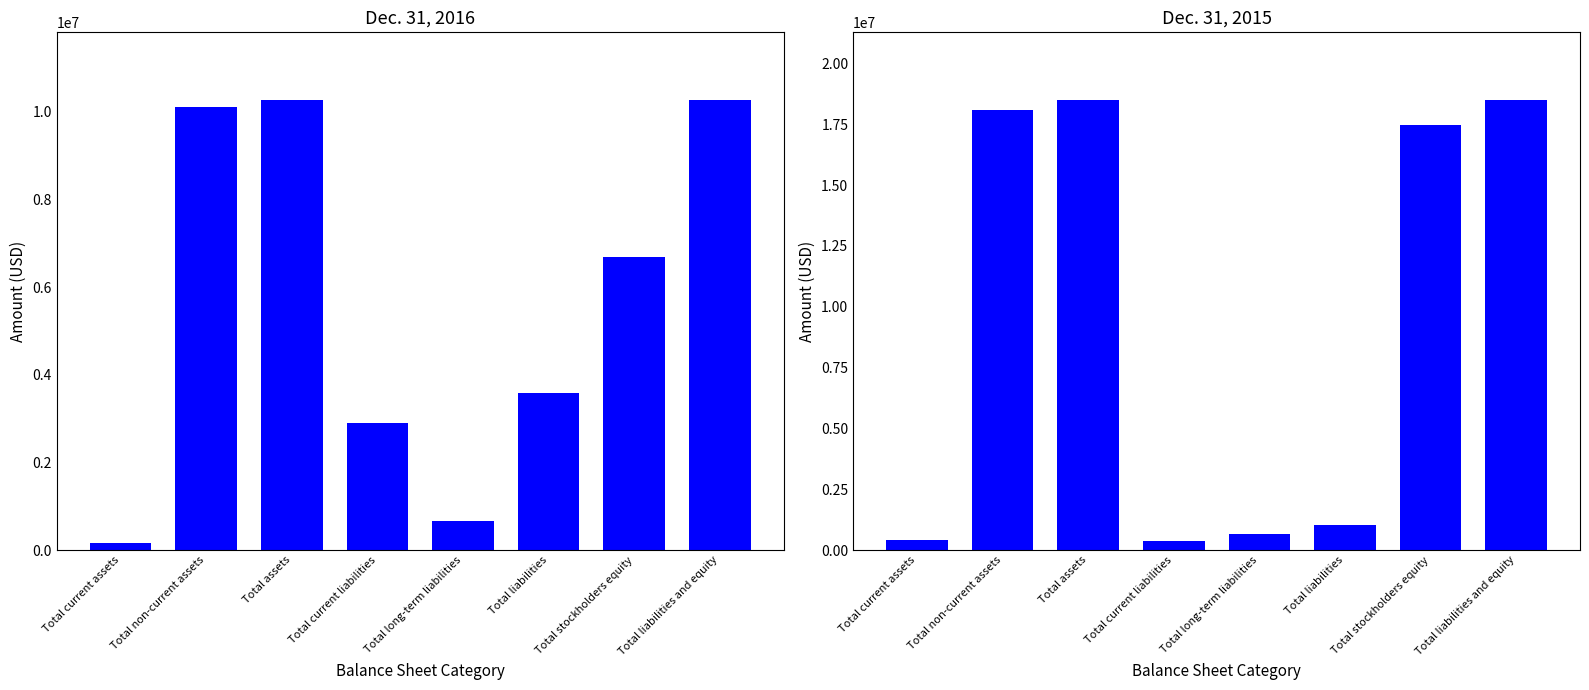

What is the sum of all Dec. 31, 2015 values?

75043564